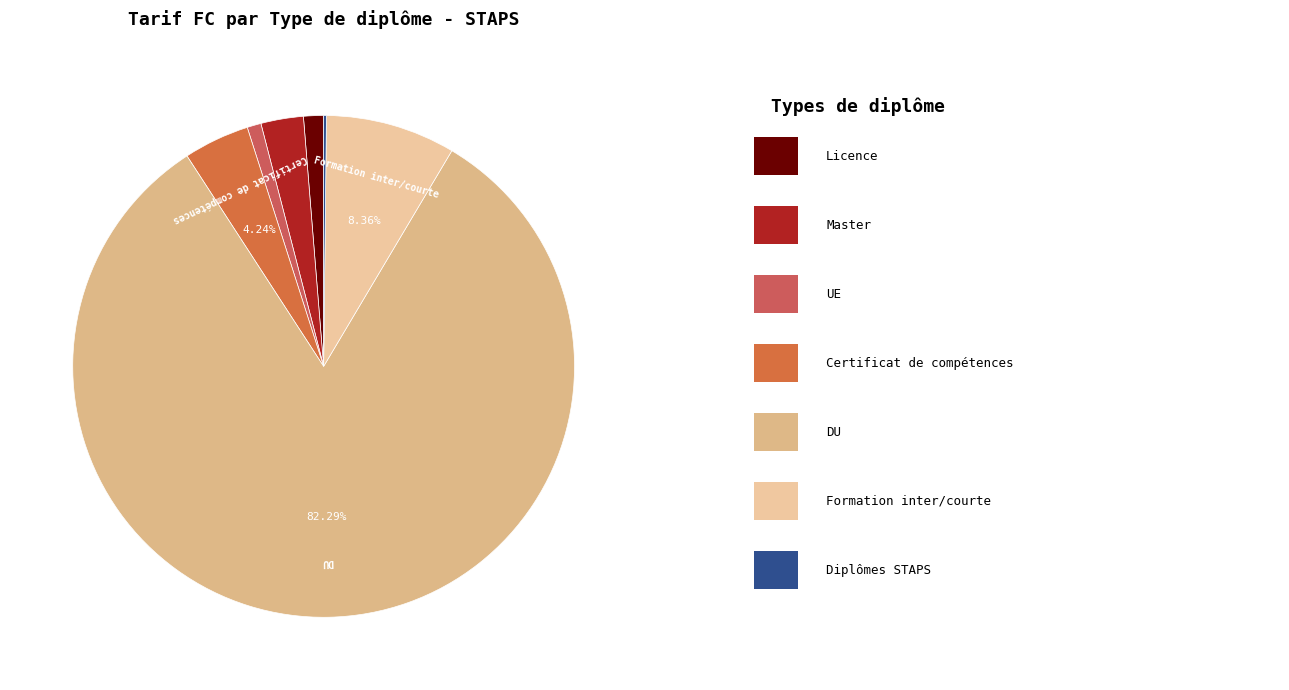

Which category accounts for the majority?

DU